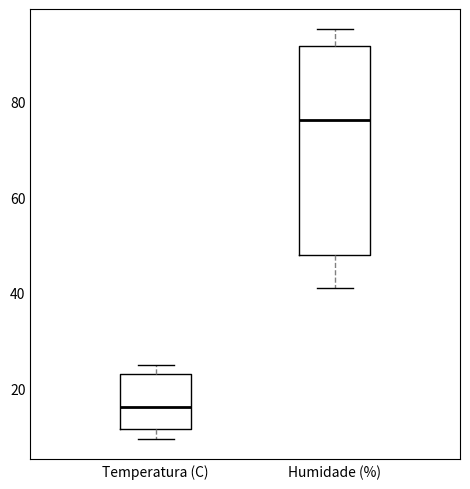

Which box has the lowest median line?

Temperatura (C)